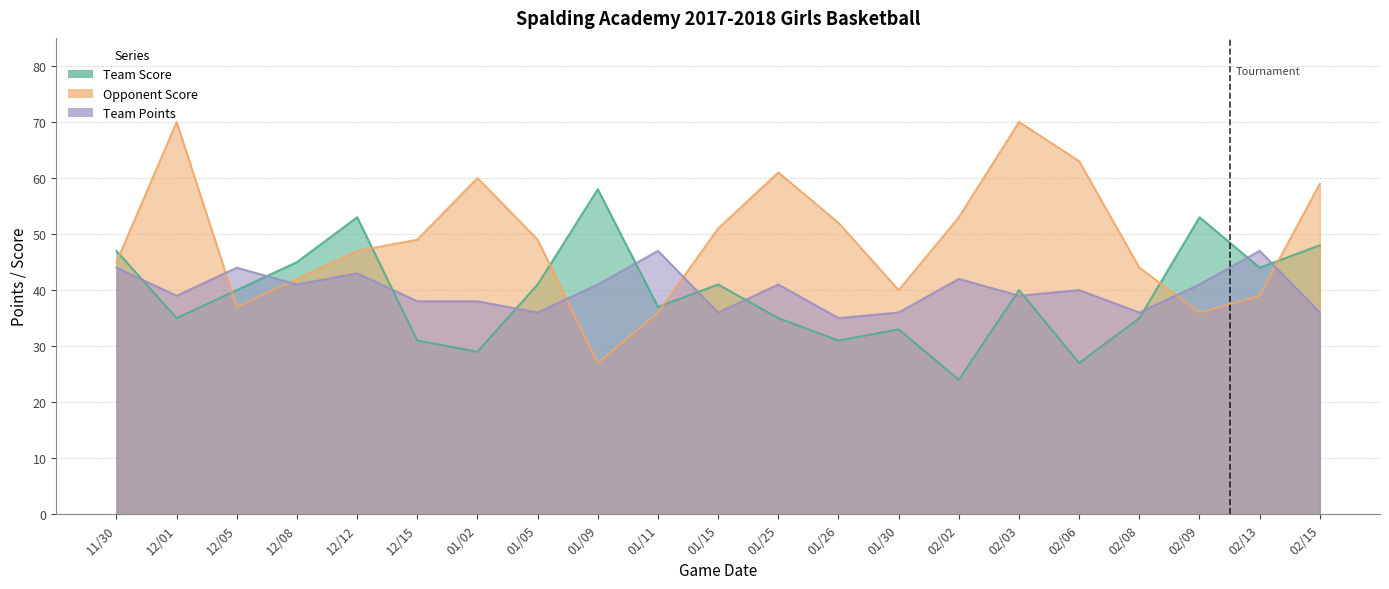

What is the difference between the maximum and second lowest values in the Opponent Score series?

34